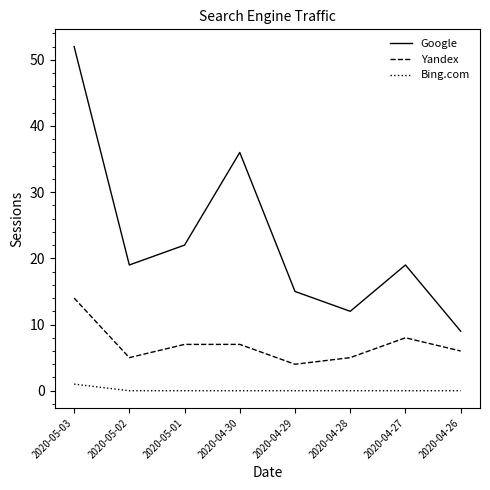

What is the spread (max minus min) of values at 2020-04-29?

15